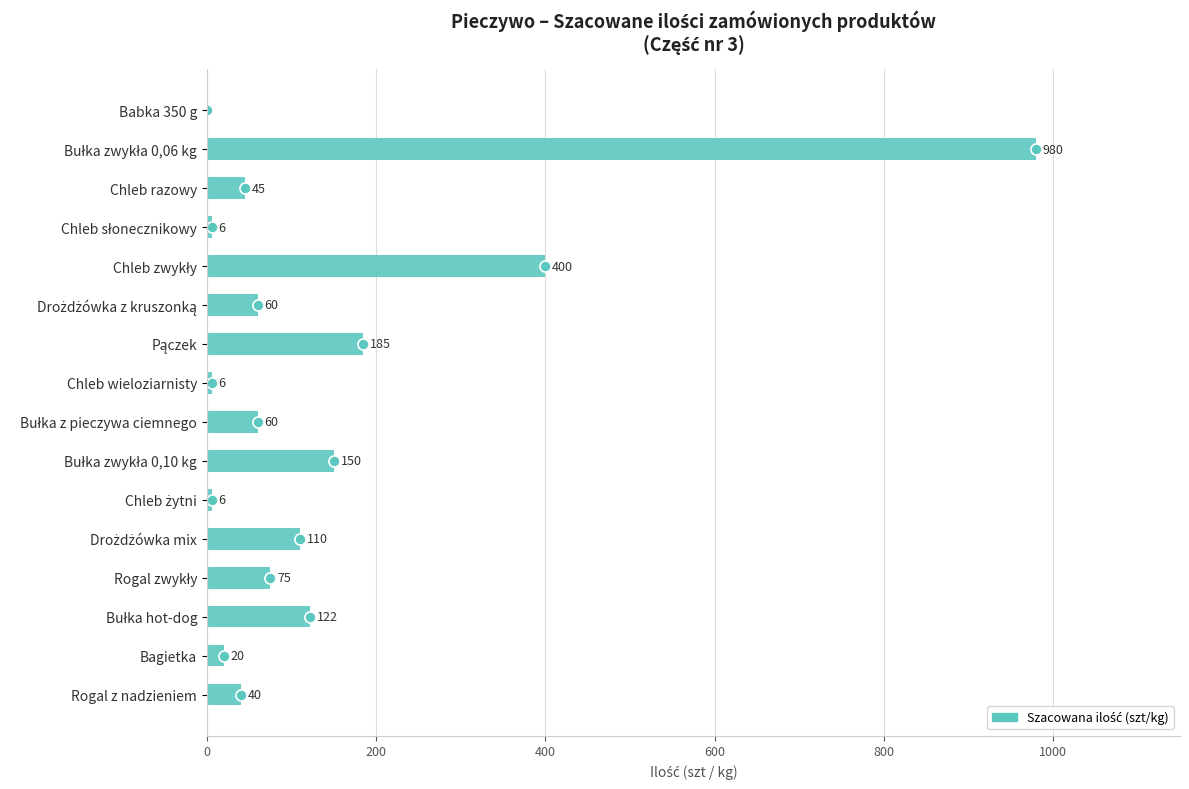

What is the greatest value displayed?

980